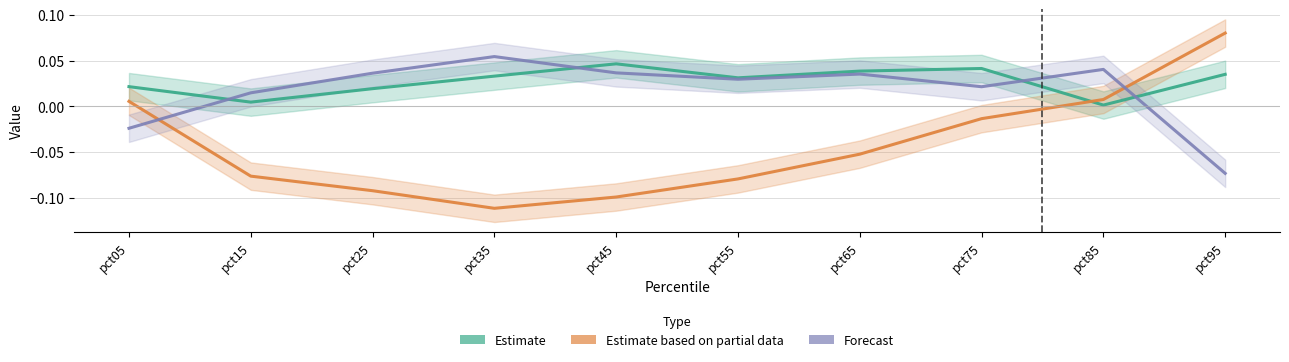

Reading left to right, transcribe all the data shown in this chart.

Estimate: 0.0	0.0	0.0	0.0	0.0	0.0	0.0	0.0	0.0	0.0
Estimate based on partial data: 0.0	-0.1	-0.1	-0.1	-0.1	-0.1	-0.1	-0.0	0.0	0.1
Forecast: -0.0	0.0	0.0	0.1	0.0	0.0	0.0	0.0	0.0	-0.1